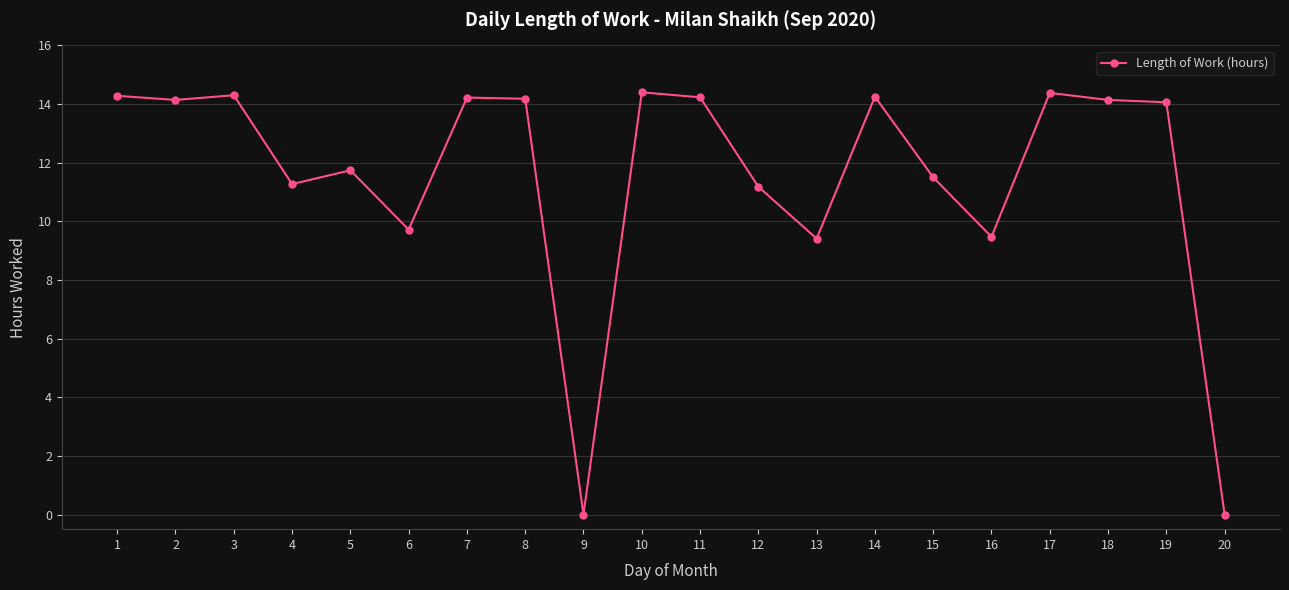

What is the difference between the second highest and minimum values?

14.4